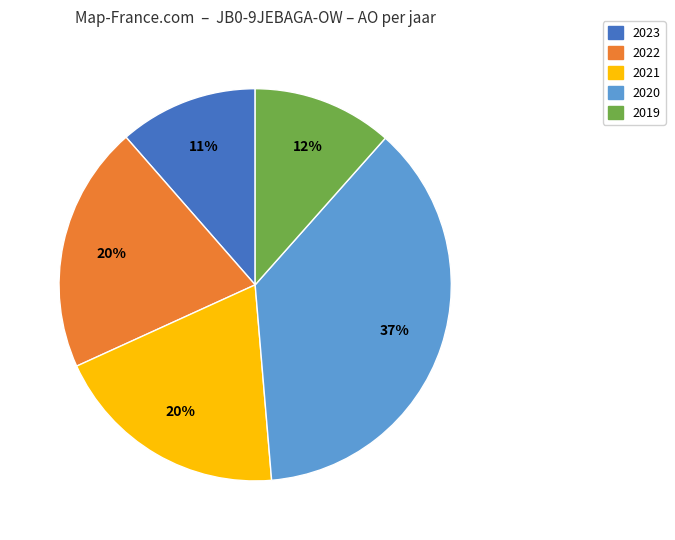

To the nearest percent, what is the average slice percentage?

20%